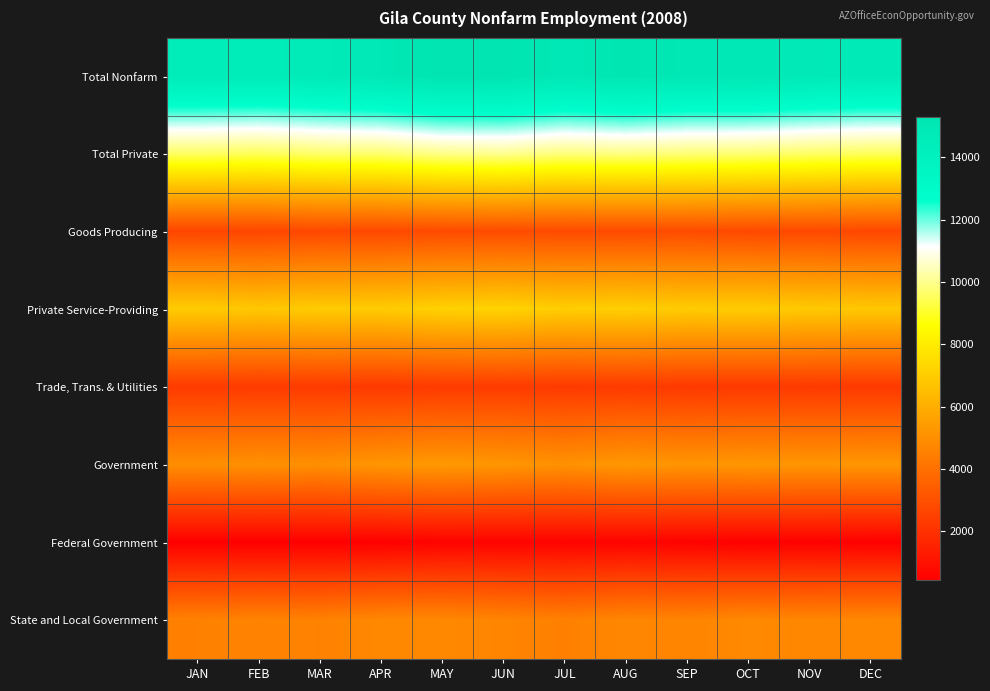

Reading left to right, transcribe all the data shown in this chart.

Total Nonfarm: JAN=14575	FEB=14550	MAR=14675	APR=14925	MAY=15300	JUN=15275	JUL=14925	AUG=15175	SEP=14975	OCT=15000	NOV=14825	DEC=14750
Total Private: JAN=9600	FEB=9500	MAR=9675	APR=9700	MAY=9975	JUN=10050	JUL=9850	AUG=9900	SEP=9800	OCT=9750	NOV=9625	DEC=9525
Goods Producing: JAN=2650	FEB=2675	MAR=2725	APR=2750	MAY=2825	JUN=2850	JUL=2825	AUG=2825	SEP=2850	OCT=2775	NOV=2750	DEC=2700
Private Service-Providing: JAN=6950	FEB=6825	MAR=6950	APR=6950	MAY=7150	JUN=7200	JUL=7025	AUG=7075	SEP=6950	OCT=6975	NOV=6875	DEC=6825
Trade, Trans. & Utilities: JAN=2300	FEB=2300	MAR=2300	APR=2250	MAY=2300	JUN=2325	JUL=2275	AUG=2300	SEP=2250	OCT=2250	NOV=2275	DEC=2250
Government: JAN=4975	FEB=5050	MAR=5000	APR=5225	MAY=5325	JUN=5225	JUL=5075	AUG=5275	SEP=5175	OCT=5250	NOV=5200	DEC=5225
Federal Government: JAN=425	FEB=425	MAR=425	APR=450	MAY=550	JUN=550	JUL=550	AUG=550	SEP=525	OCT=450	NOV=475	DEC=450
State and Local Government: JAN=4550	FEB=4625	MAR=4575	APR=4775	MAY=4775	JUN=4675	JUL=4525	AUG=4725	SEP=4650	OCT=4800	NOV=4725	DEC=4775